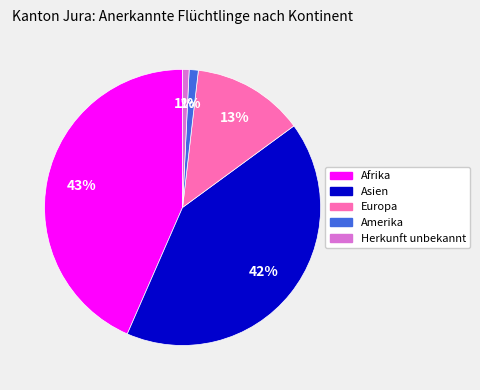

True or false: Asien accounts for 56% of the total.

False